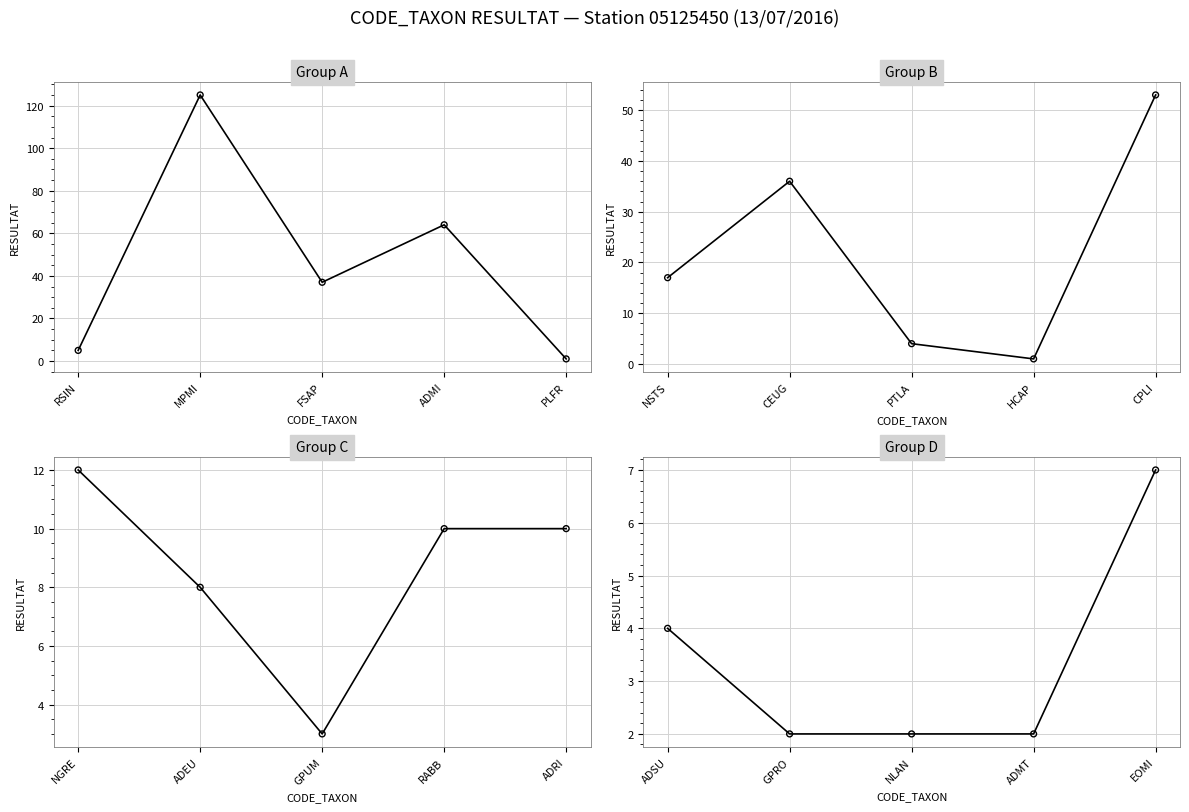

What are all the series names shown in the legend?

Group A, Group B, Group C, Group D